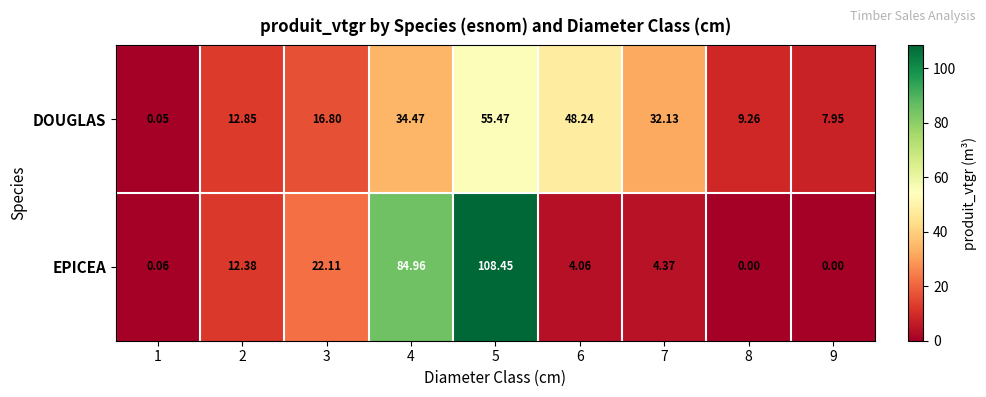

What is the spread (max minus min) of values at 8?

9.3